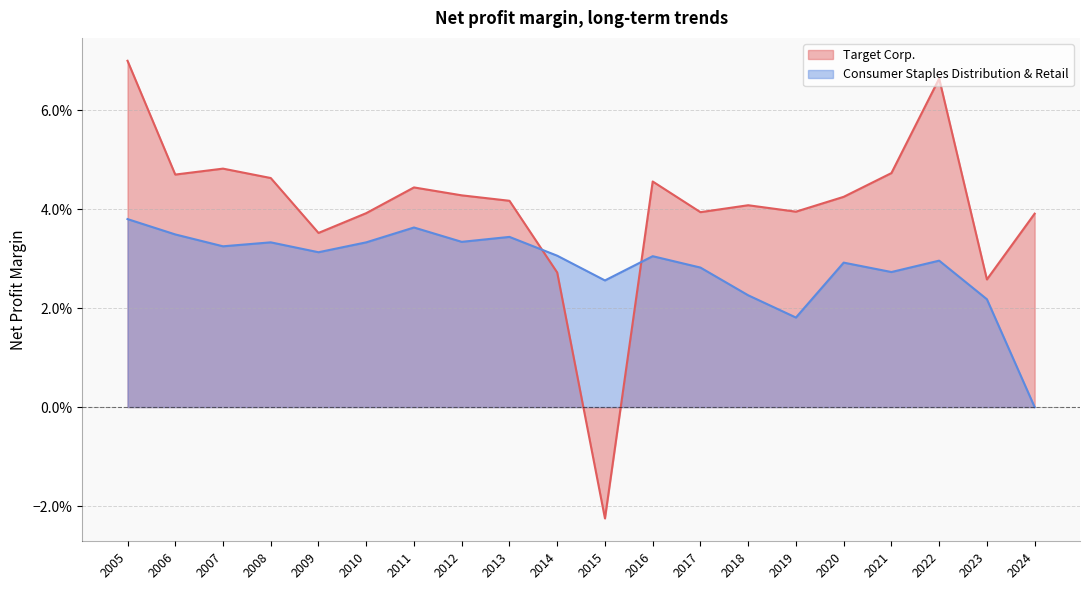

At which label does Target Corp. reach its peak?

2005-01-29